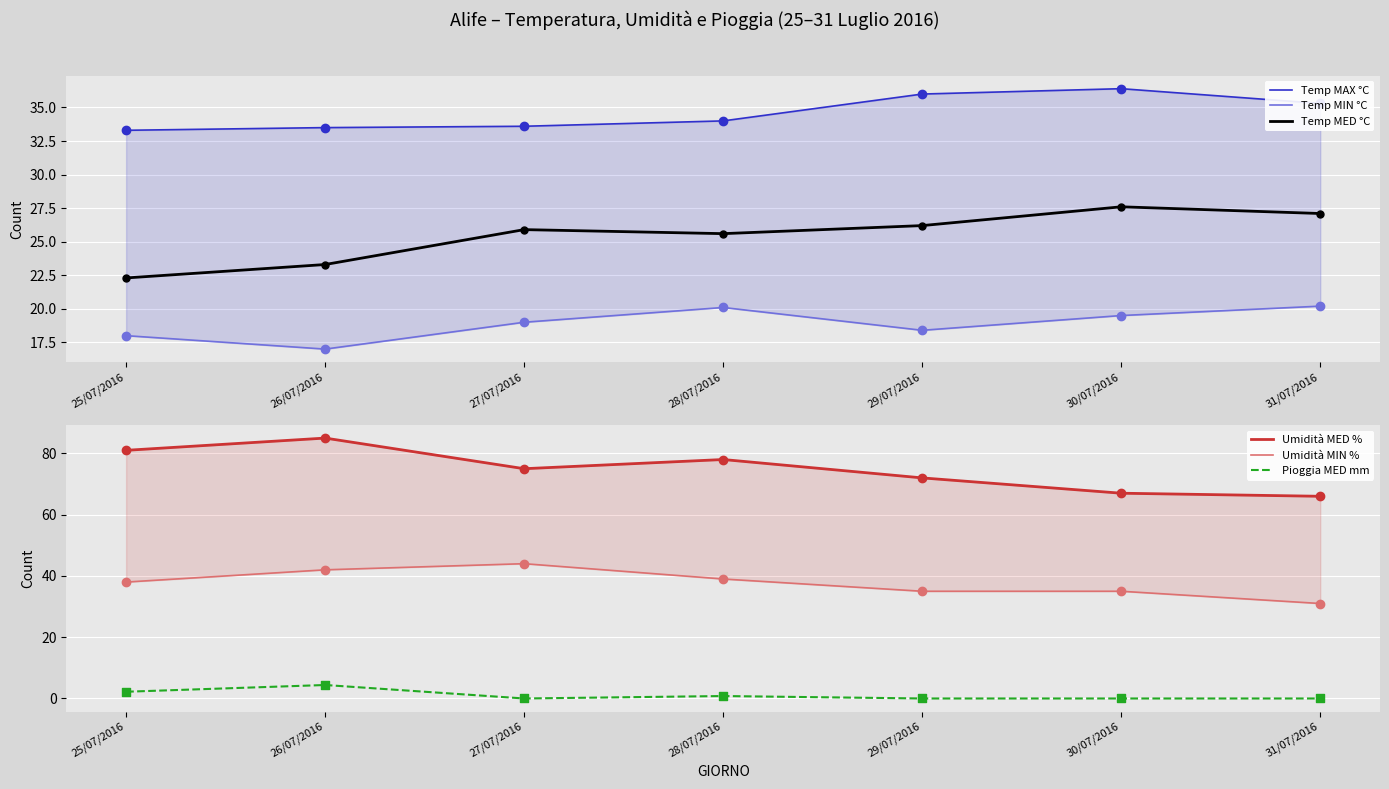

Which series has the largest total across all categories?

Umidità MED %